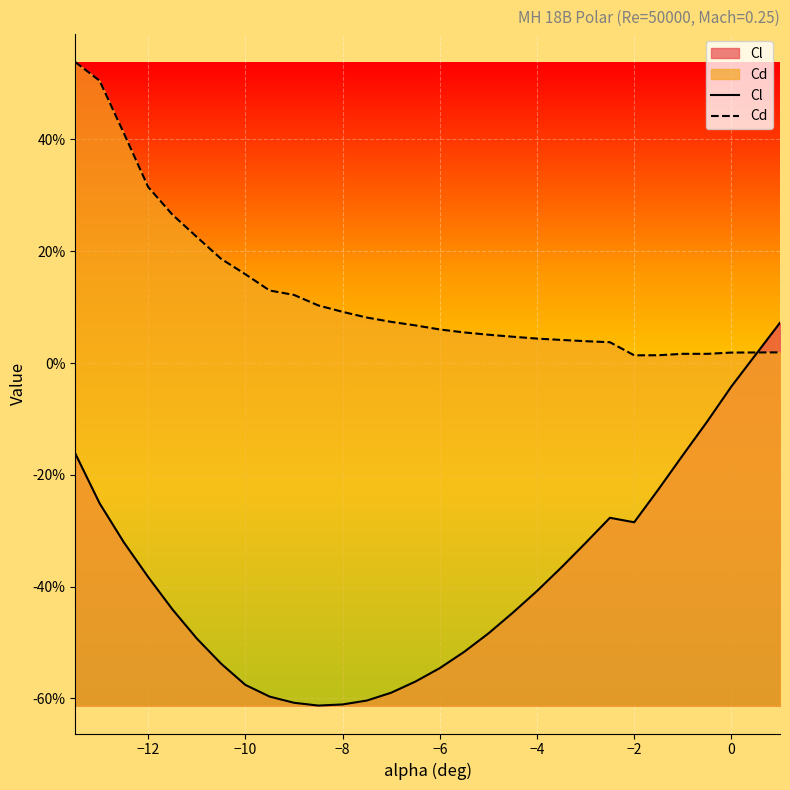

Count the number of data series in this chart.

2